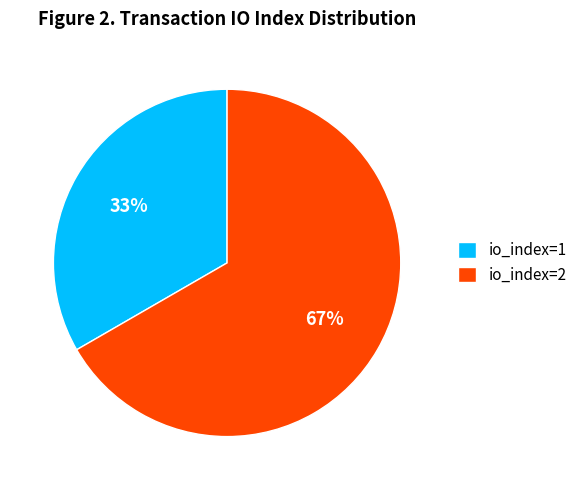

Which slice is the largest?

io_index=2